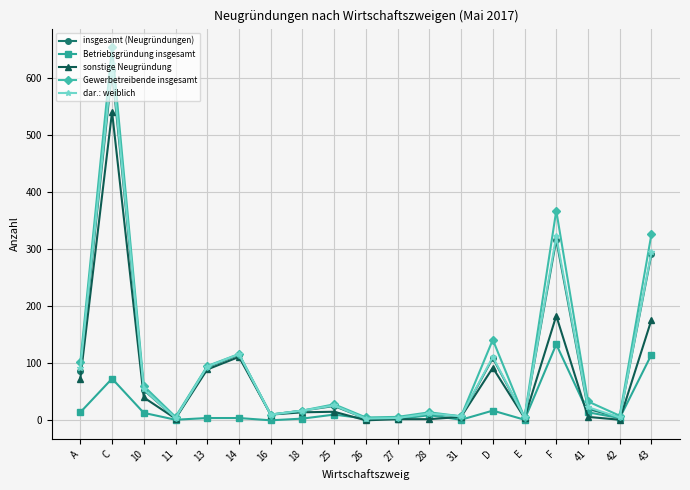

Where is the first local maximum for insgesamt (Neugründungen)?

C